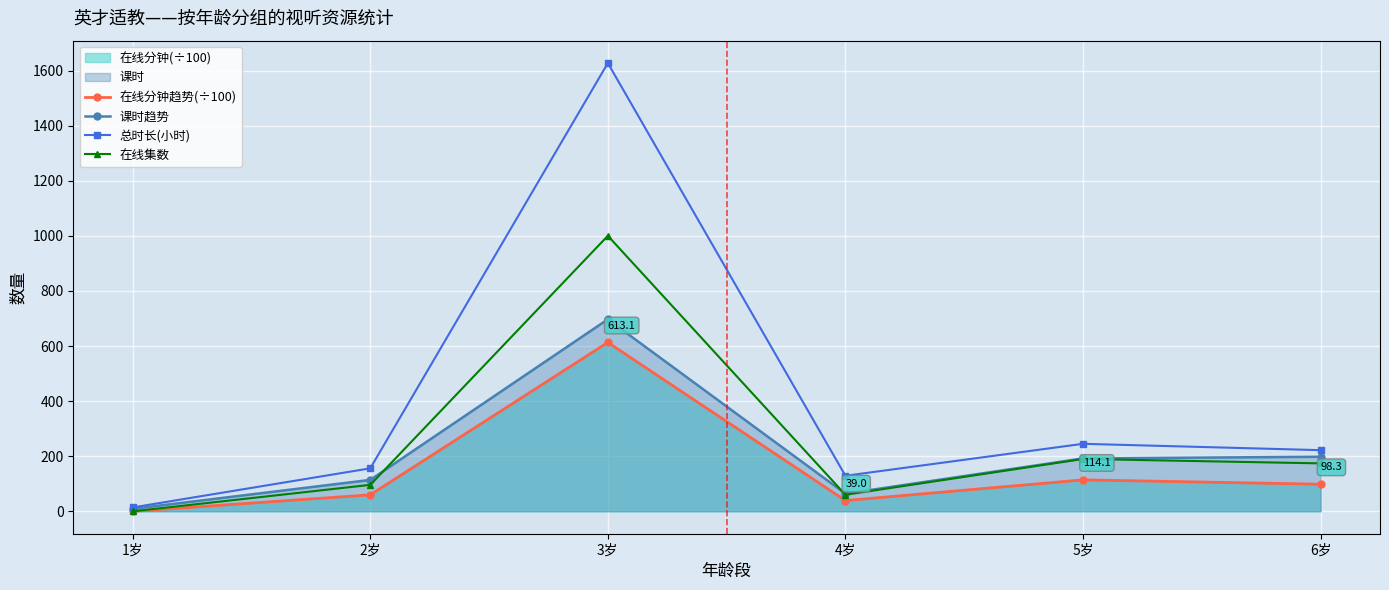

Where is the first local minimum for 总时长(小时)?

4岁